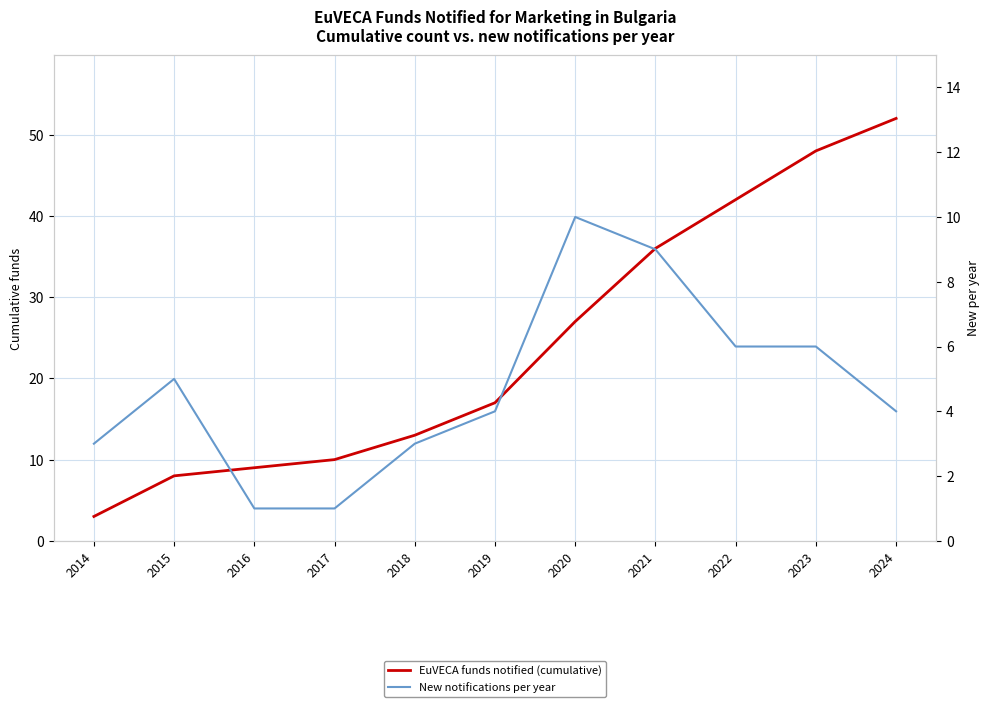

What is the greatest value displayed?

52